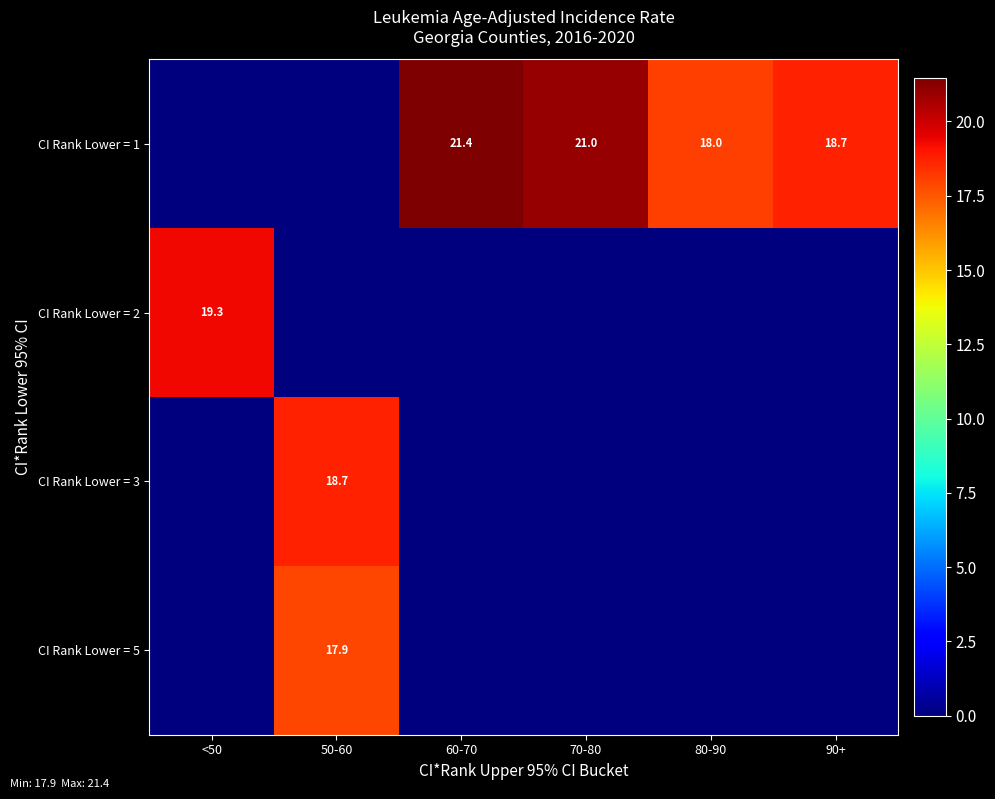

Is it true that CI Rank Lower = 1 equals 30.8 at 60-70?

False